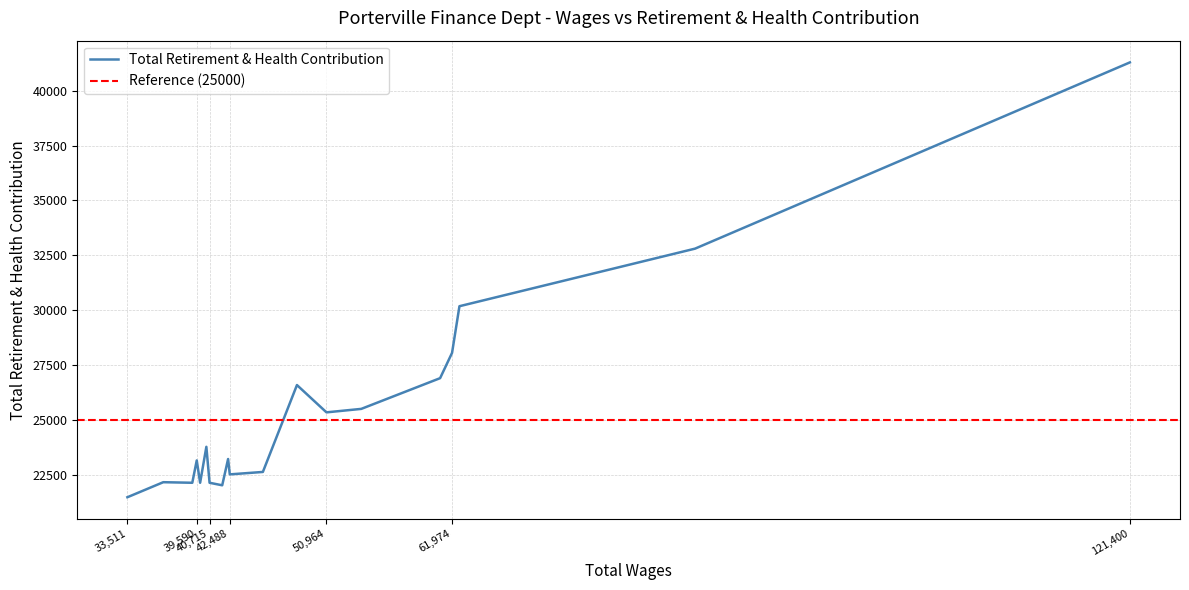

List the labels in order of value, largest first.

121400.0, 83278.0, 62622.0, 61974.0, 60927.0, 48376.0, 54014.0, 50964.0, 40433.0, 42339.0, 39590.0, 45388.0, 42488.0, 36656.0, 40715.0, 39887.0, 39200.0, 41823.0, 33511.0